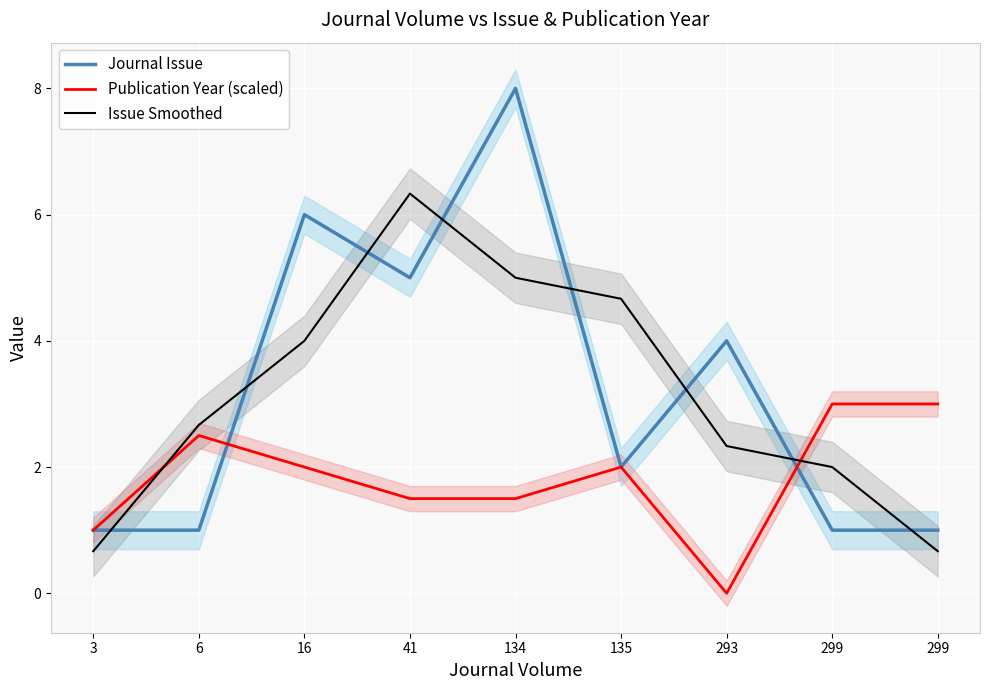

What are all the series names shown in the legend?

Journal Issue, Publication Year (scaled), Issue Smoothed